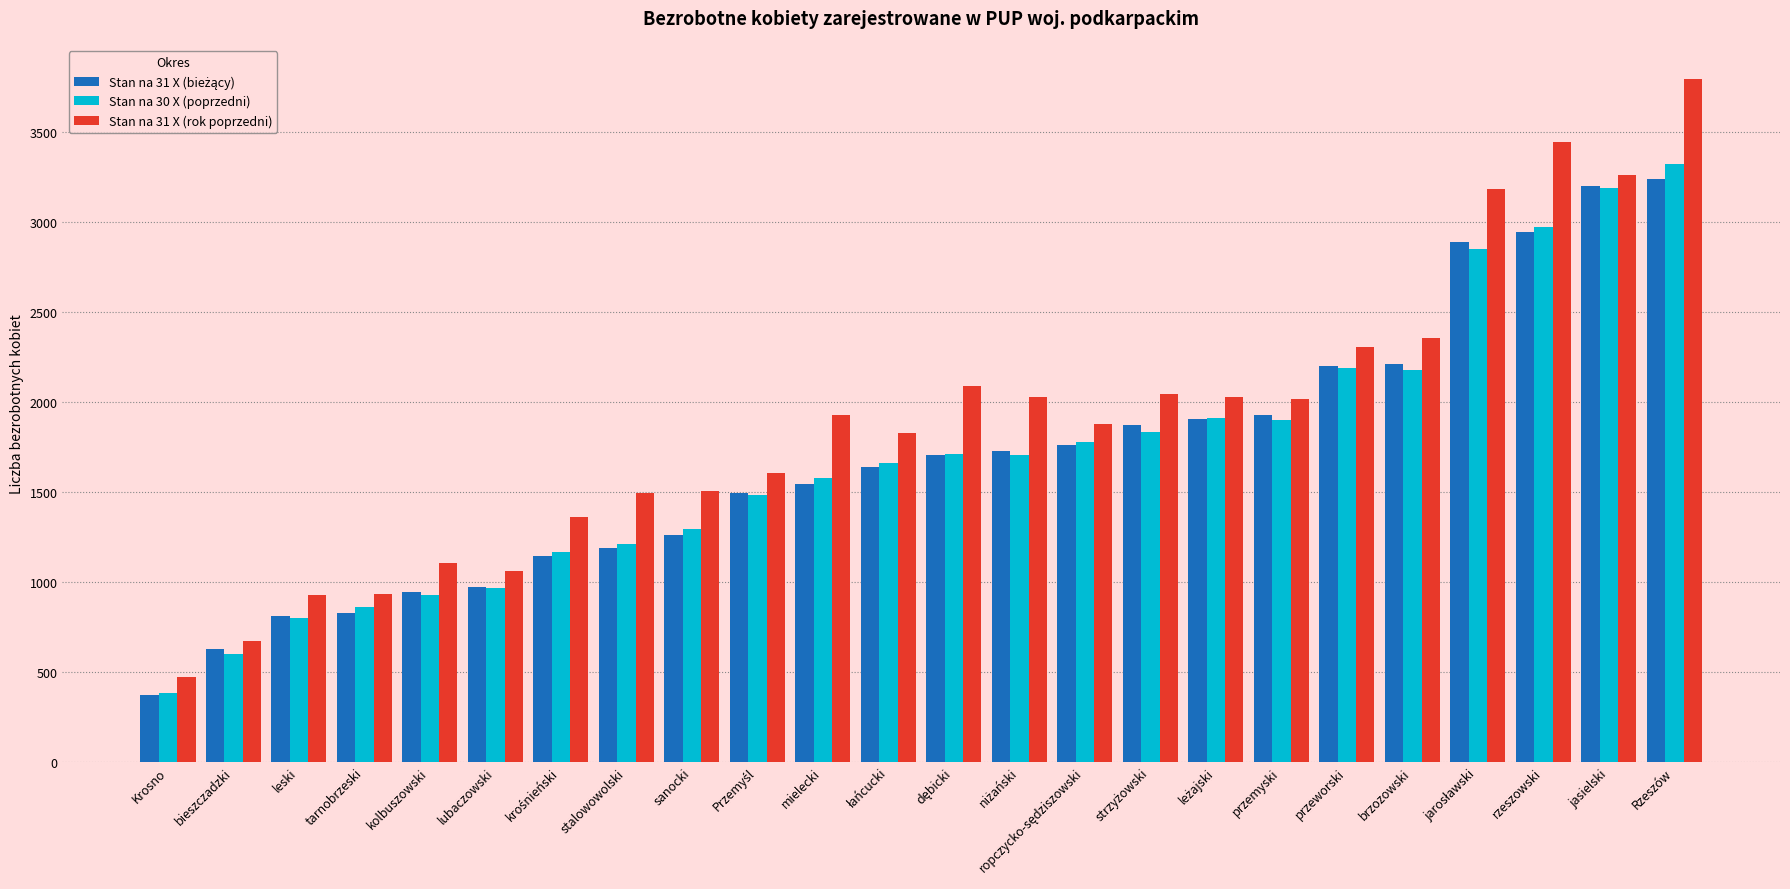

What is the sum of the Stan na 31 X (rok poprzedni) values at Rzeszów and mielecki?

5716